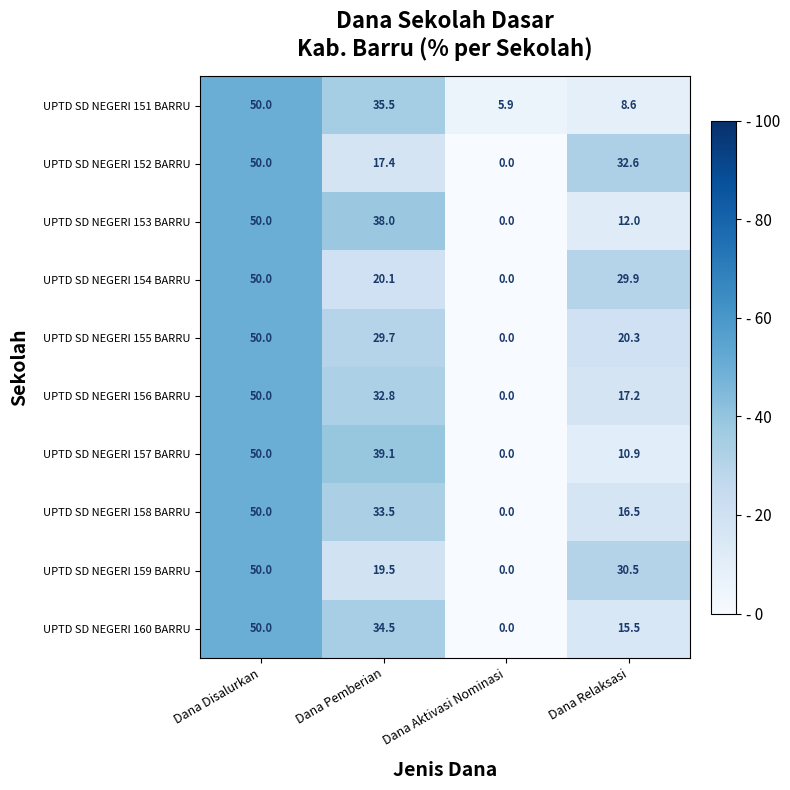

What is the sum of the UPTD SD NEGERI 158 BARRU values at Dana Aktivasi Nominasi and Dana Disalurkan?

50.0